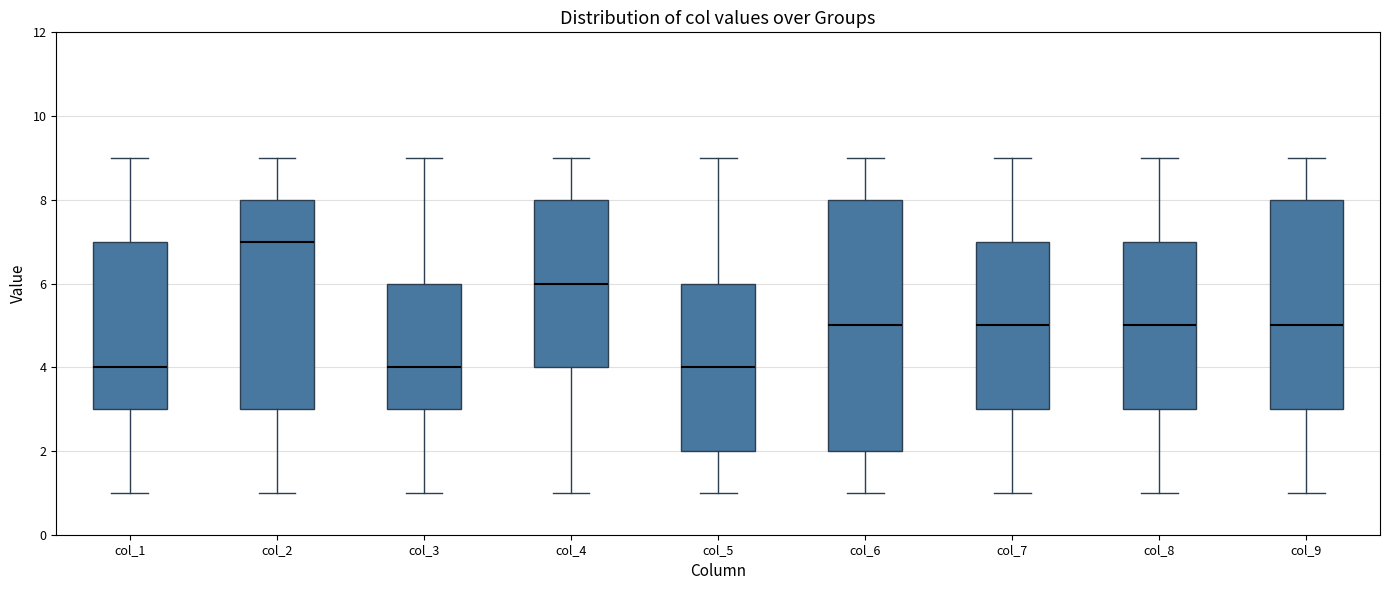

Reading left to right, transcribe this box plot: for each box, give where its median line is, the range the box spans, and where its two whiskers end, as read against the y-axis. The values are not printed on the chart, so give them approximately, as read against the axis.

col_1: median 4, box 3 to 7, whiskers 1 to 9
col_2: median 7, box 3 to 8, whiskers 1 to 9
col_3: median 4, box 3 to 6, whiskers 1 to 9
col_4: median 6, box 4 to 8, whiskers 1 to 9
col_5: median 4, box 2 to 6, whiskers 1 to 9
col_6: median 5, box 2 to 8, whiskers 1 to 9
col_7: median 5, box 3 to 7, whiskers 1 to 9
col_8: median 5, box 3 to 7, whiskers 1 to 9
col_9: median 5, box 3 to 8, whiskers 1 to 9